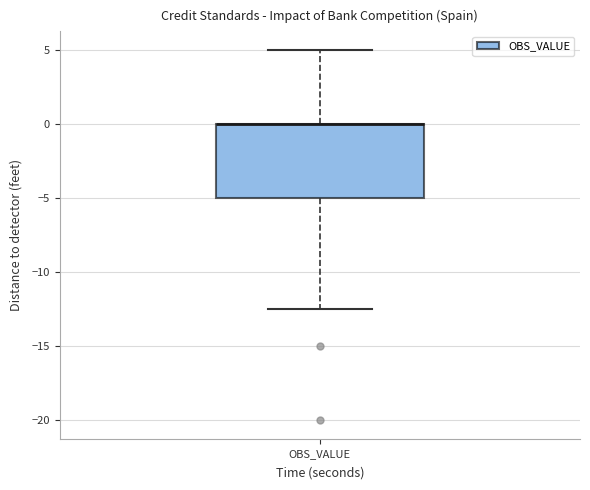

Read this box plot against the y-axis: the position of the median line, the range covered by the box, and the ends of both whiskers. The values are not printed on the chart, so give them approximately, as read against the axis.

median 0.0 (drawn on the box's upper edge), box -5.0 to 0.0, whiskers -12.5 to 5.0